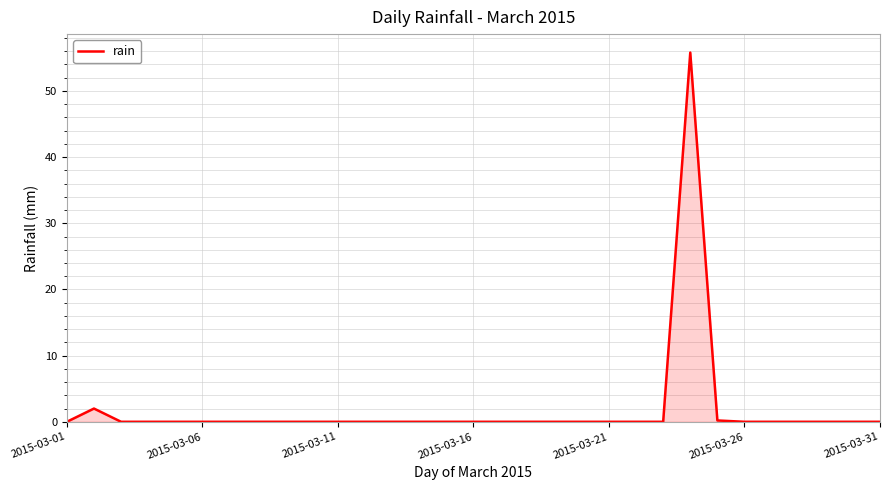

What is the sum of all values?

58.0